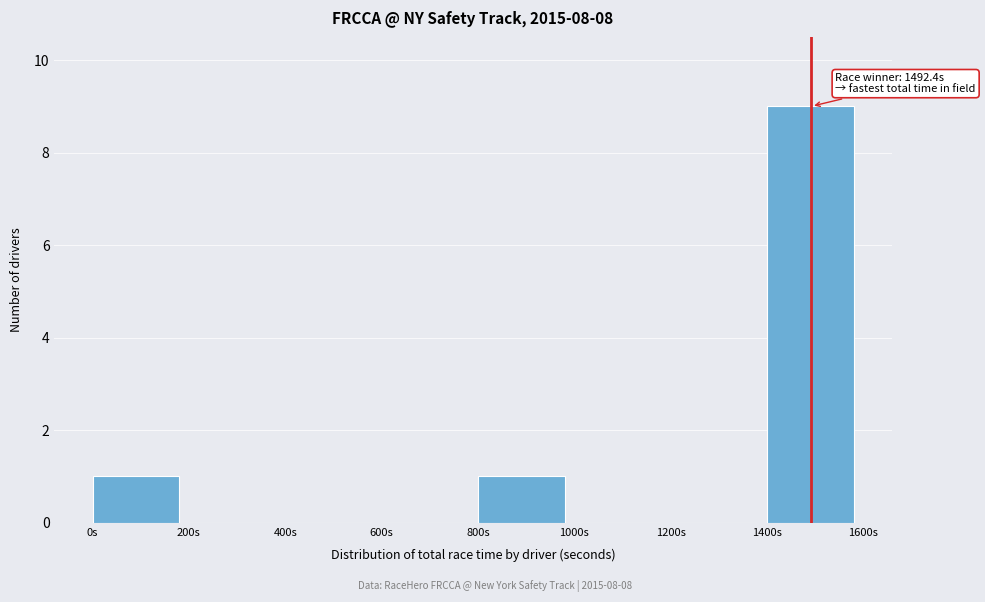

Which range on the x-axis has the tallest bar?

1400 to 1600